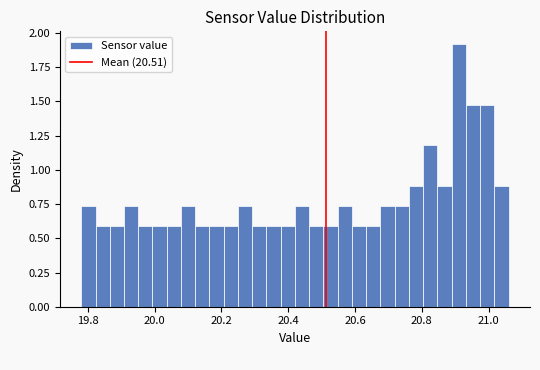

Read against the x-axis, roughly where is the centre of the tallest bar?

20.92